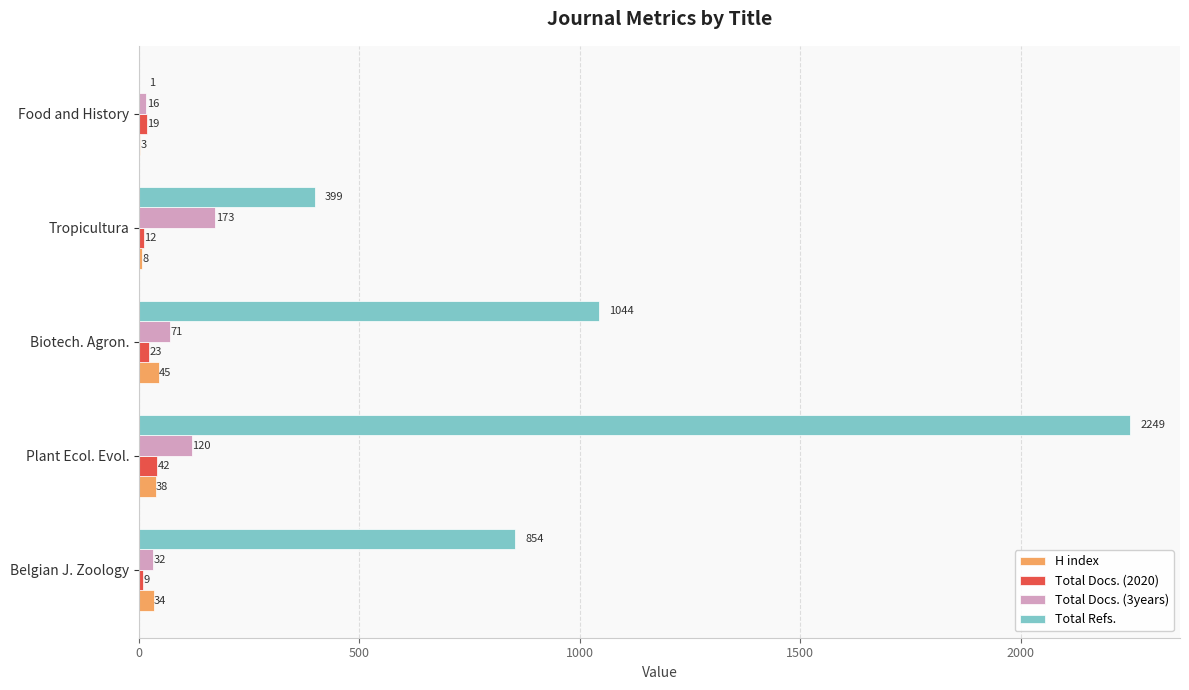

Which category has the highest value across all series?

Plant Ecol. Evol.